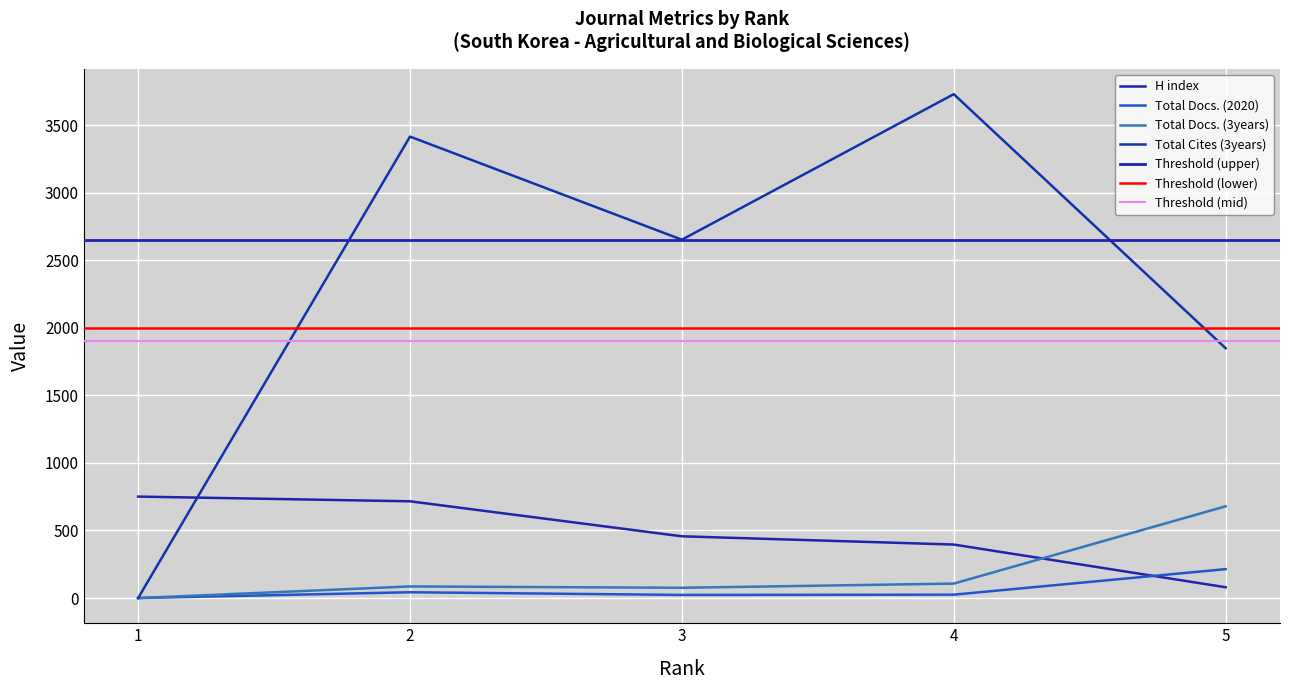

True or false: H index has a value of 1059 at 1.

False